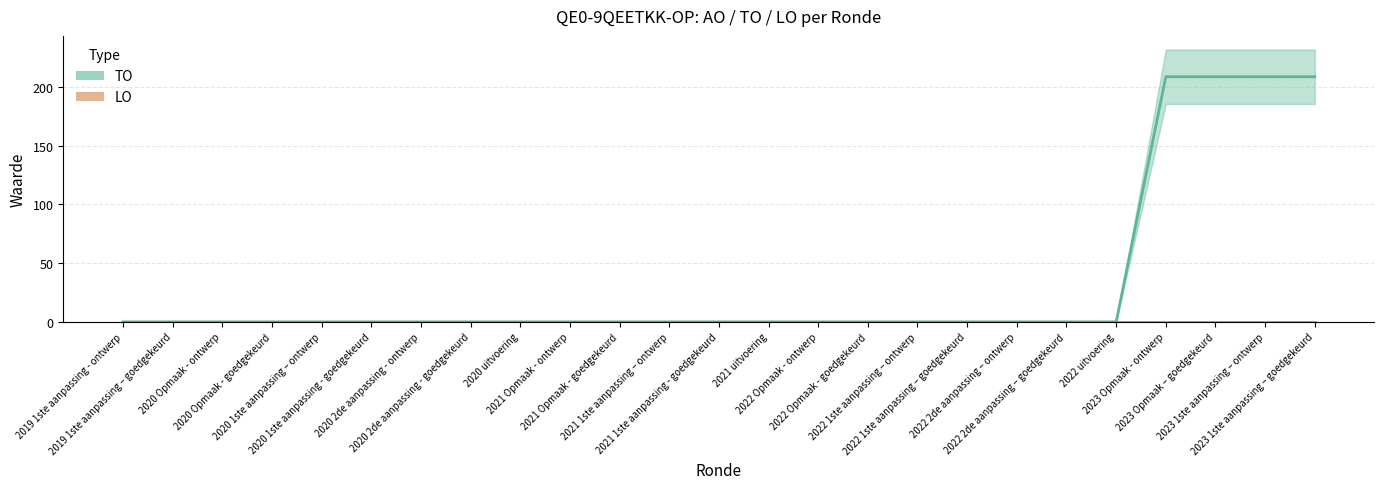

What is the label of the 20th point from the right?

2020 1ste aanpassing - goedgekeurd